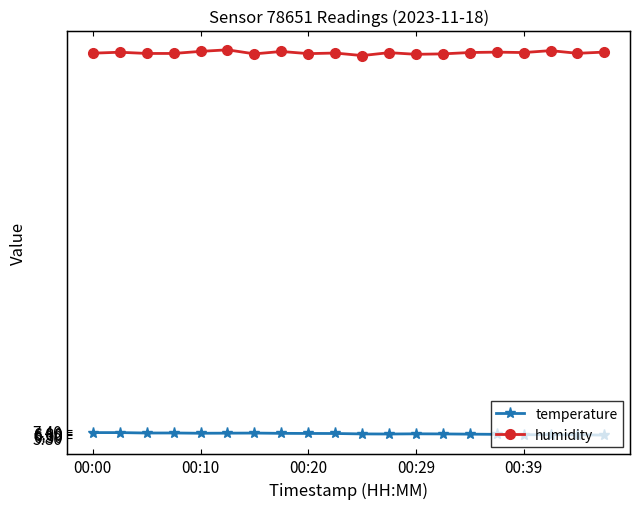

What is the difference between the highest and lowest values at 19?

81.0